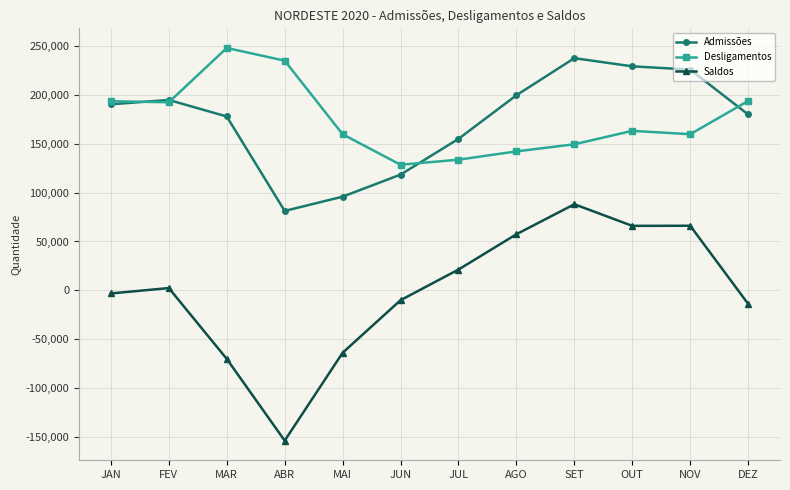

In Saldos, how many points are lower than both neighbors (excluding endpoints)?

2